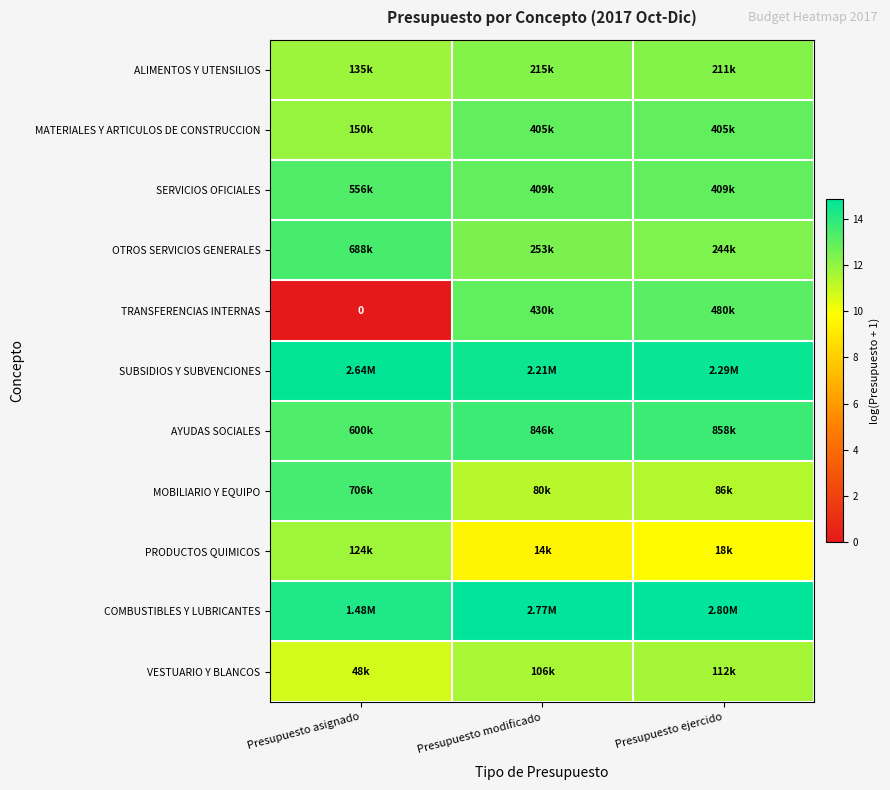

What is the total value across all series at Presupuesto asignado?

128.7